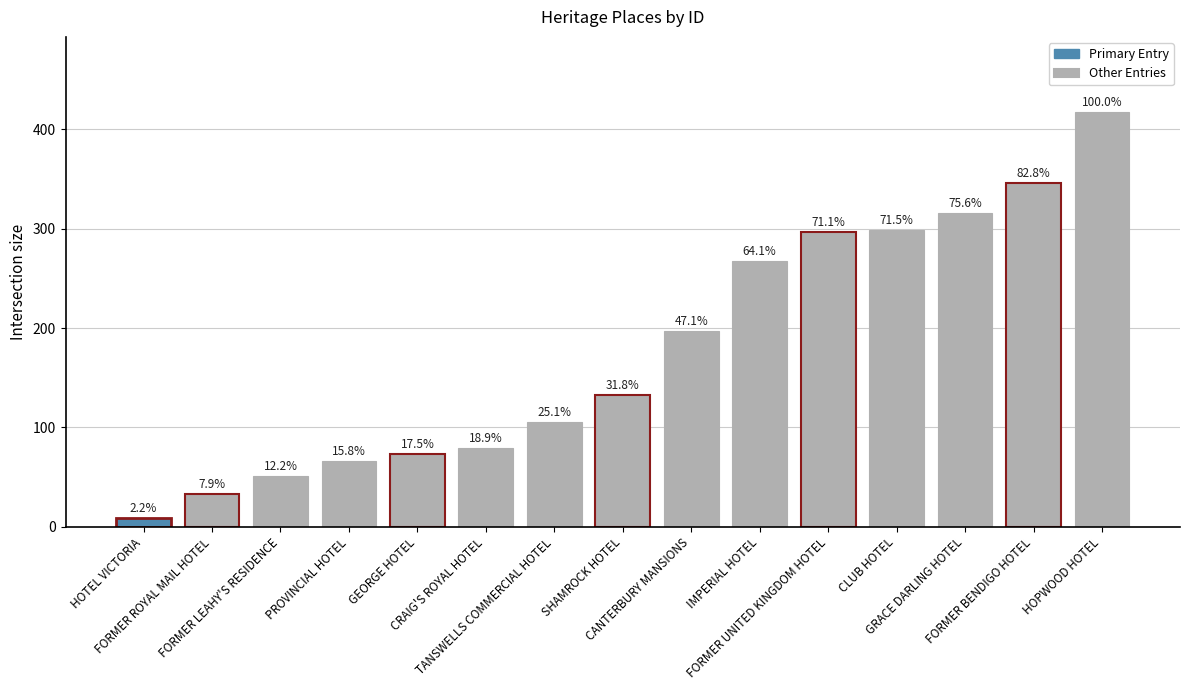

How many bars are there in total?

15